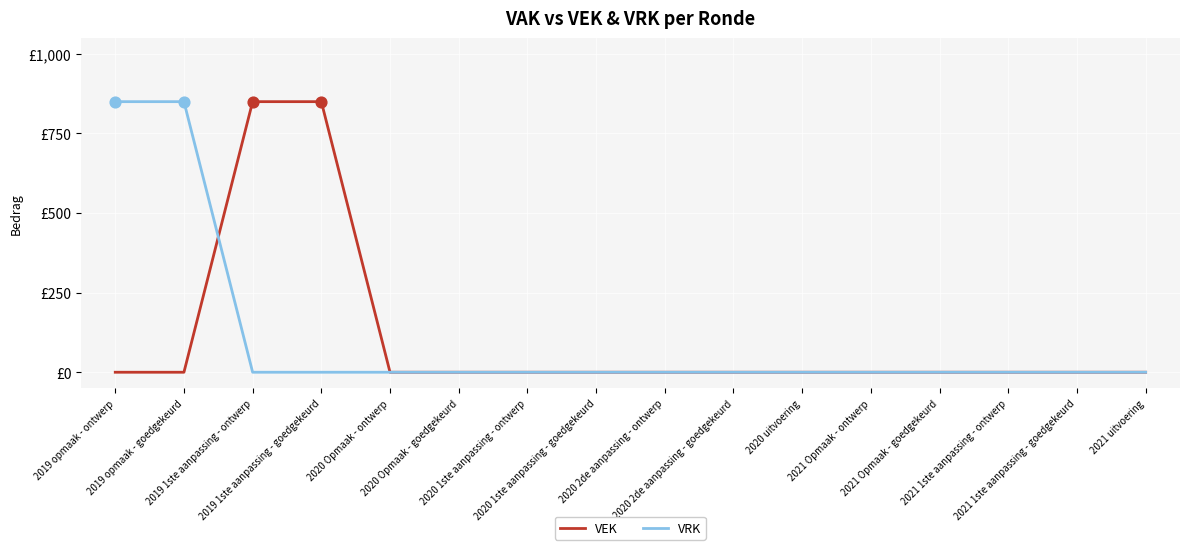

What are all the series names shown in the legend?

VEK, VRK